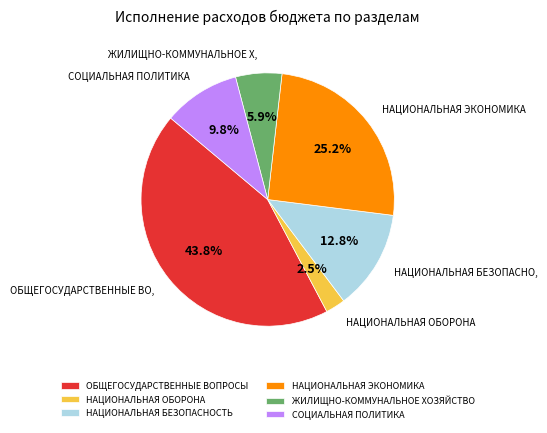

What is the ratio of the value at НАЦИОНАЛЬНАЯ ЭКОНОМИКА to the value at ЖИЛИЩНО-КОММУНАЛЬНОЕ ХОЗЯЙСТВО?

4.3